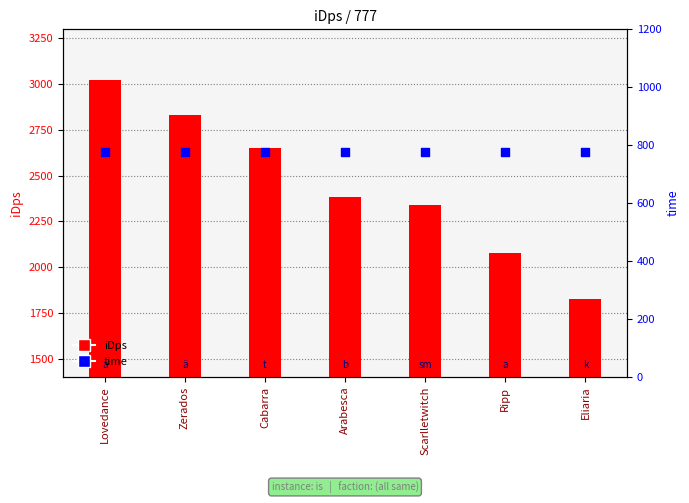

Which series contains the lowest Y value?

time